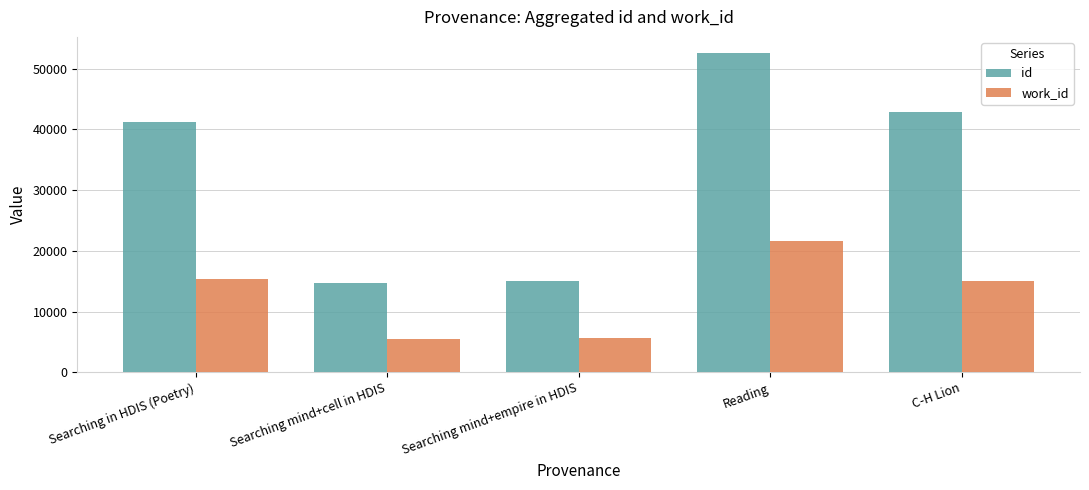

Rank the series by their average value, from lowest to highest.

work_id, id